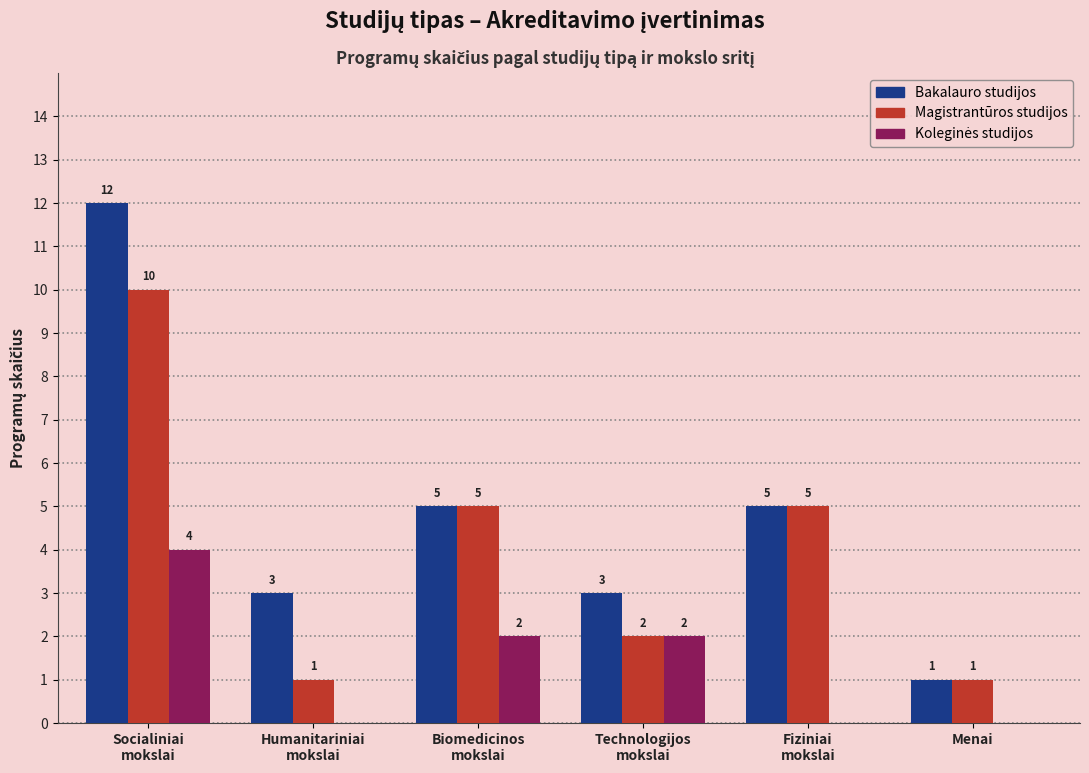

What is the sum of the Bakalauro studijos values at Humanitariniai
mokslai and Biomedicinos
mokslai?

8